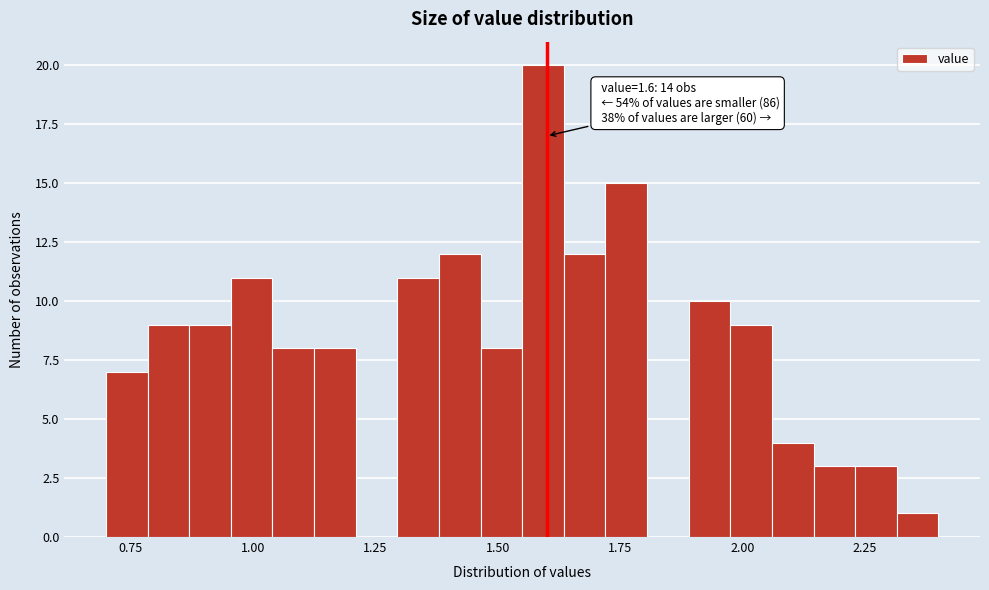

Around what value on the x-axis is the tallest bar? Give the approximate position of its centre, as read against the axis.

1.60